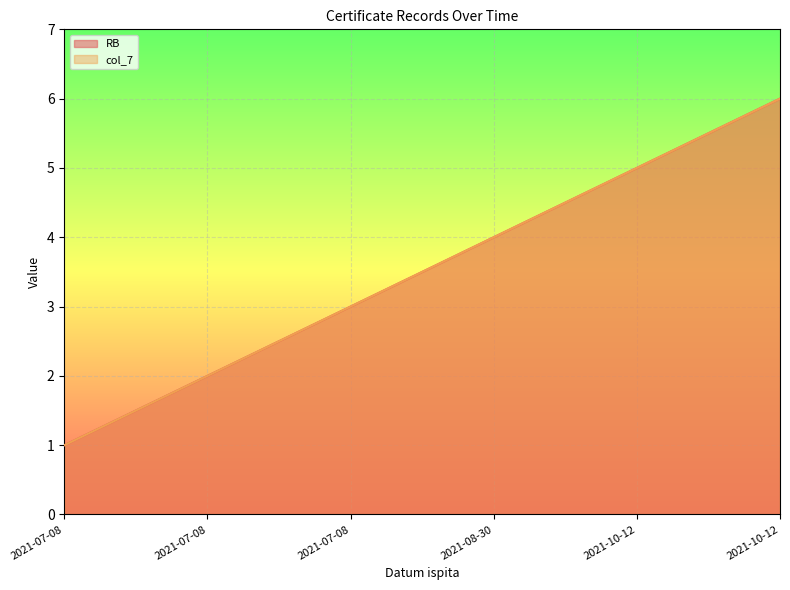

How many values in the RB series exceed 4?

2